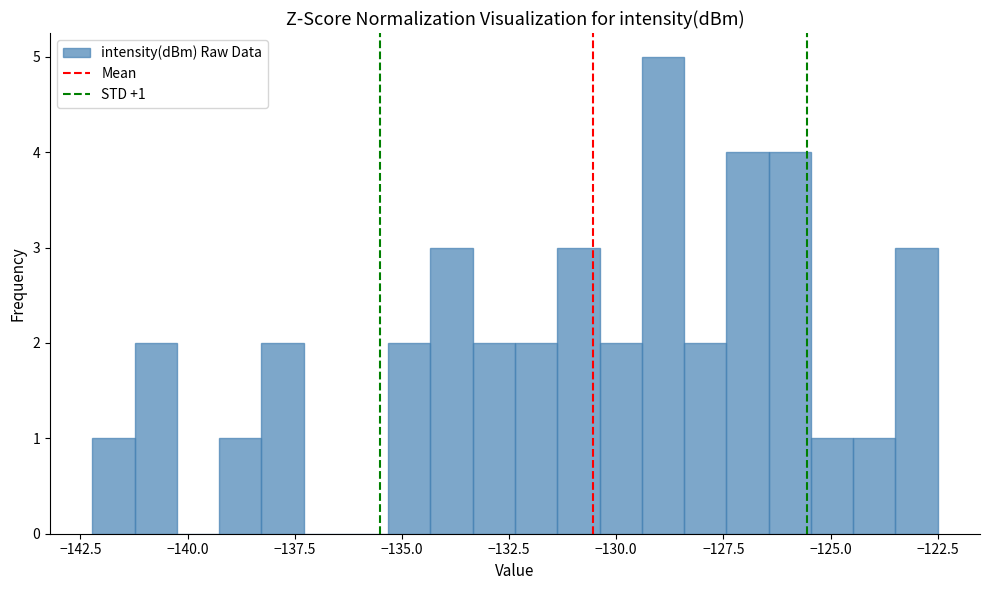

Read against the x-axis, roughly where is the centre of the tallest bar?

-129.0